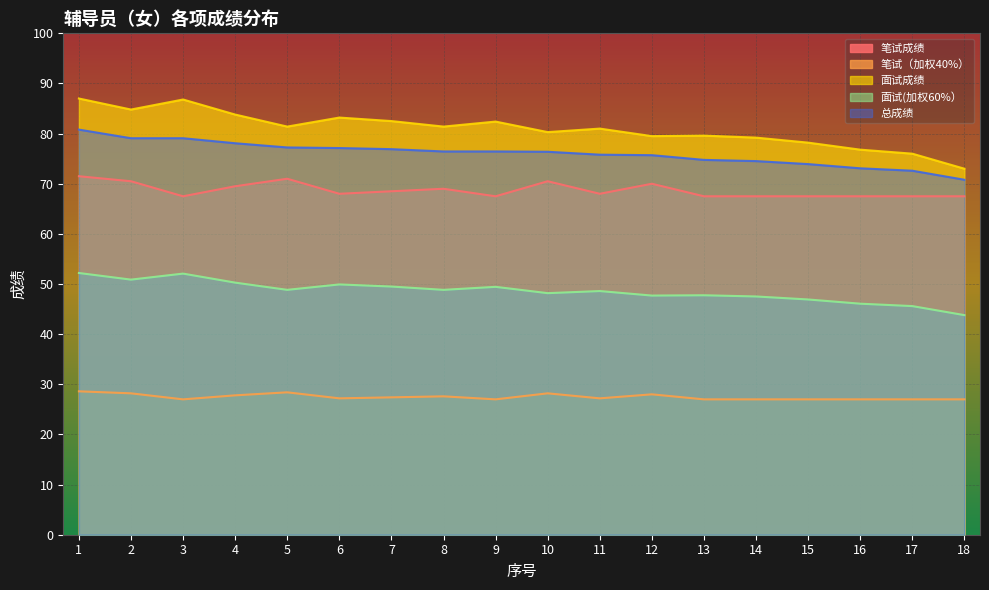

Which has a higher value, 8 or 17?

8